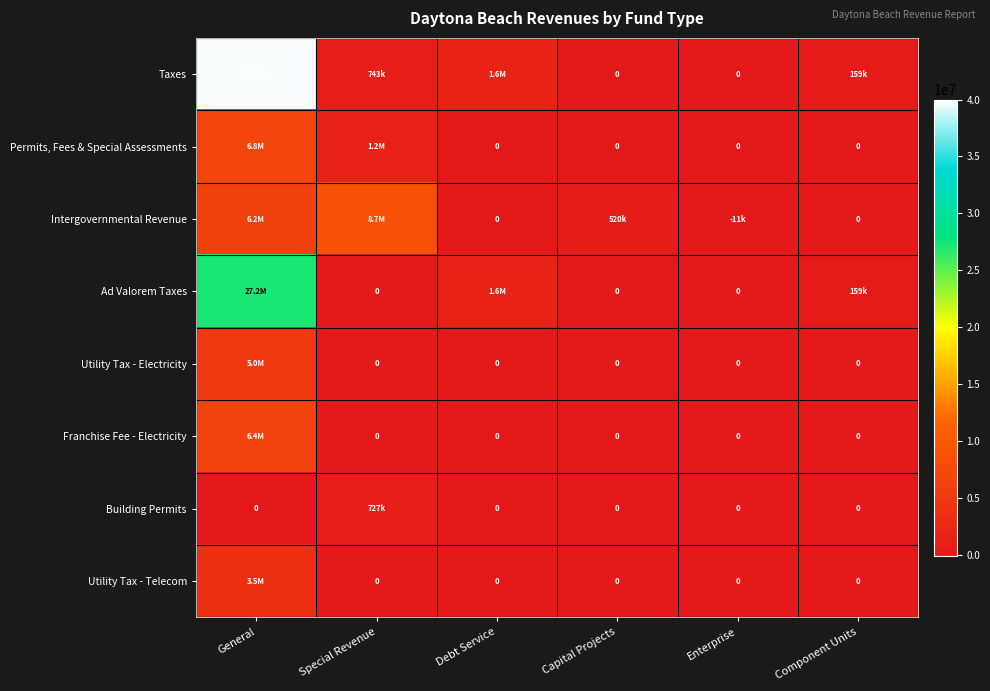

The Permits, Fees & Special Assessments series shows -4716905 at Component Units. True or false?

False